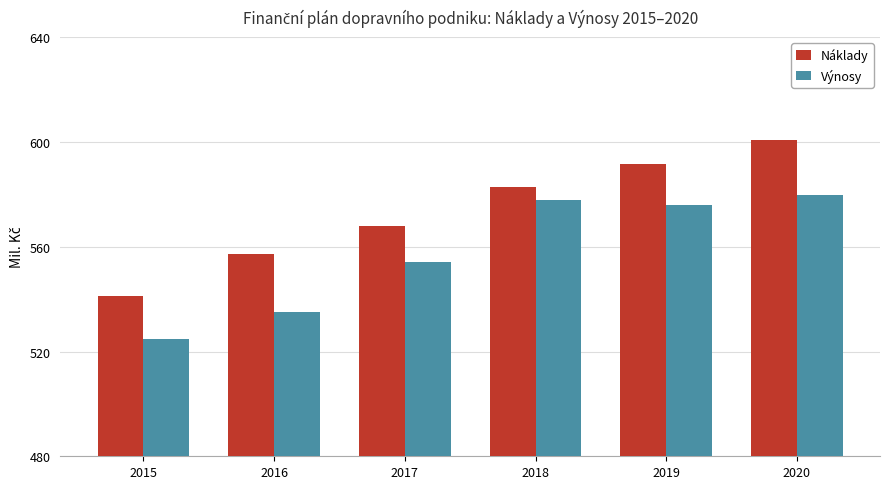

Which series has the widest spread of values?

Náklady